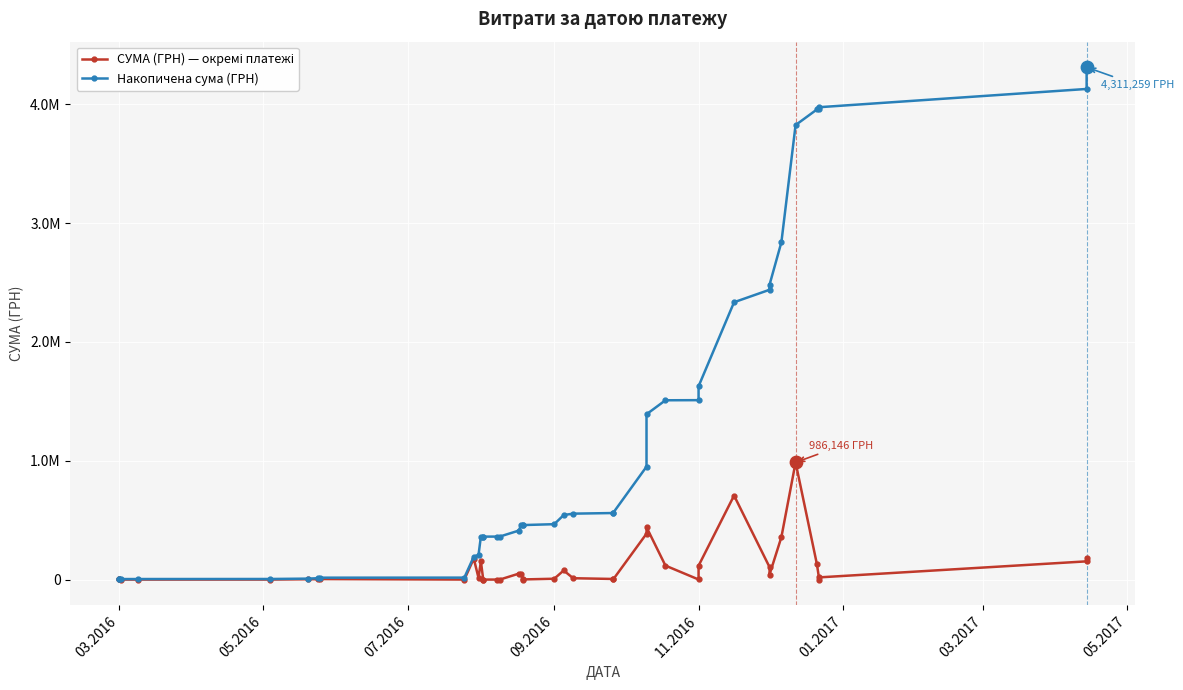

Is the value of СУМА (ГРН) — окремі платежі at 05.2017 greater than the value of Накопичена сума (ГРН) at 25?

No